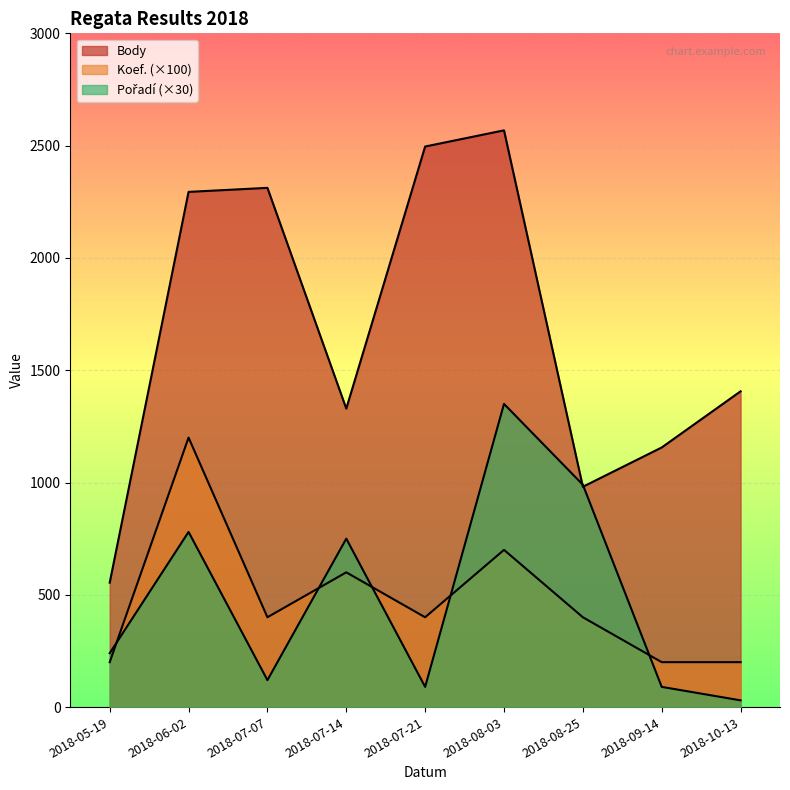

What is the label of the 4th point from the left?

2018-07-14